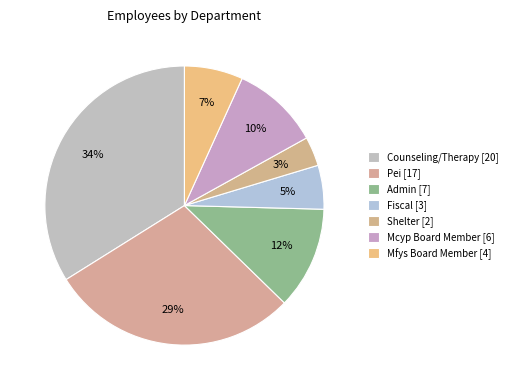

To the nearest percent, what percentage of the pie is Shelter?

3%